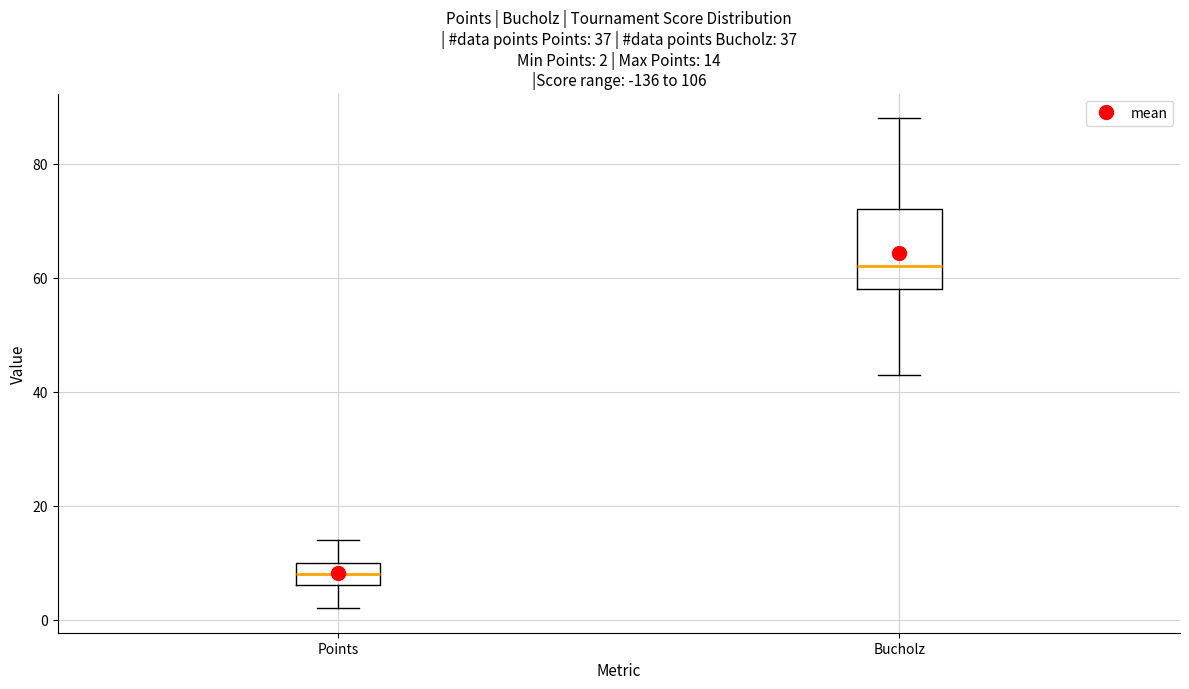

Which box's median line is the highest?

Bucholz